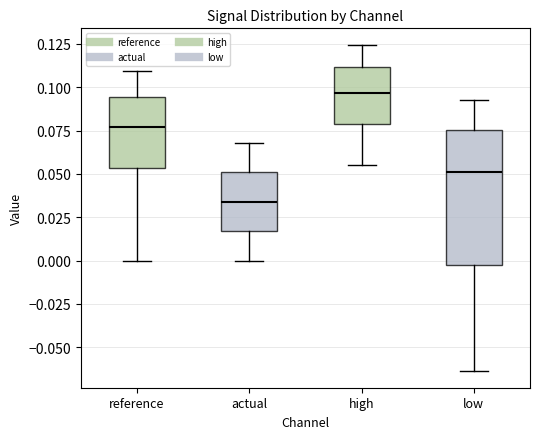

Where does the upper whisker of the box for reference end on the y-axis? The values are not printed on the chart, so give them approximately, as read against the axis.

0.110